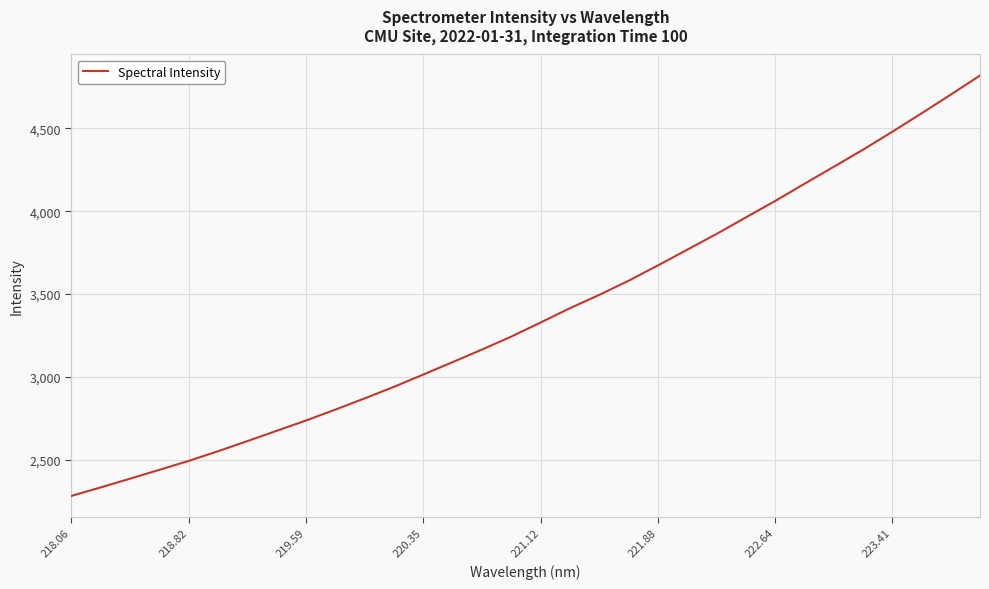

What is the smallest value displayed?

2281.9